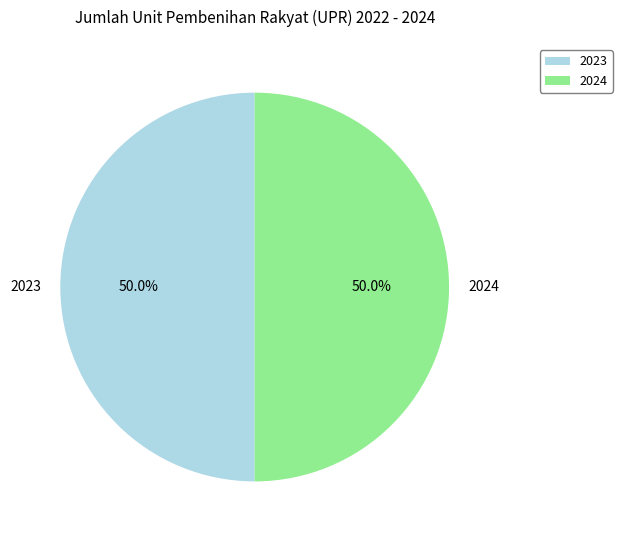

What is the ratio of the value at 2024 to the value at 2023?

1.0